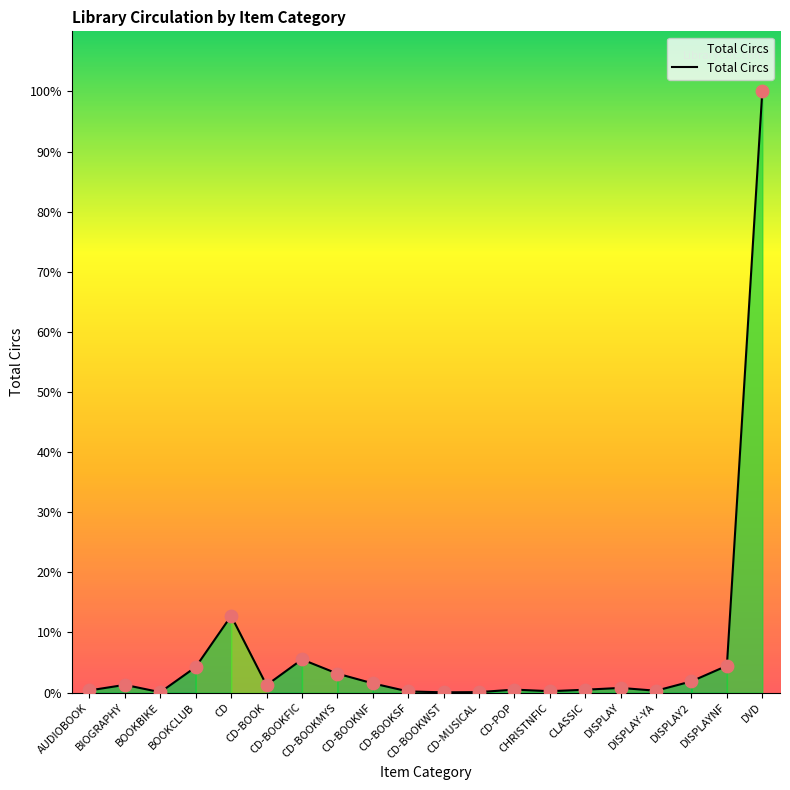

Approximately how many times larger is the value at DISPLAY compared to DISPLAY2?

0.4